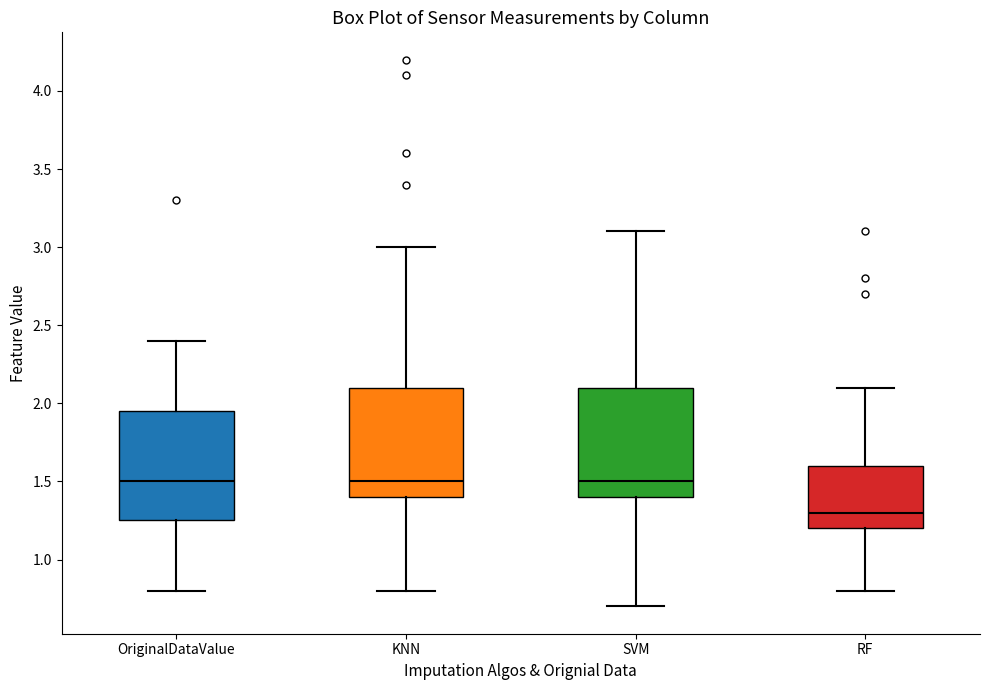

Where does the median line of the box for RF sit on the y-axis? The values are not printed on the chart, so give them approximately, as read against the axis.

1.30